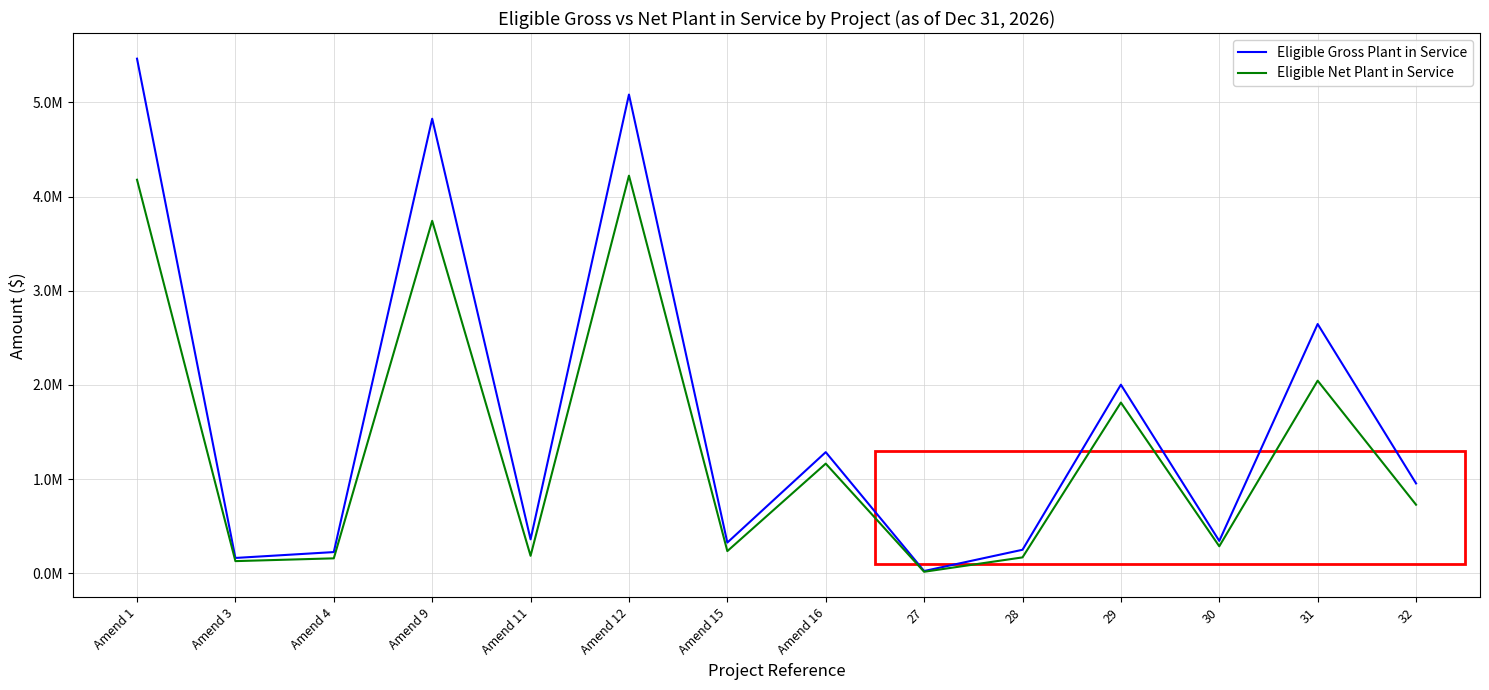

At which category is the sum across all series the highest?

Amend 1